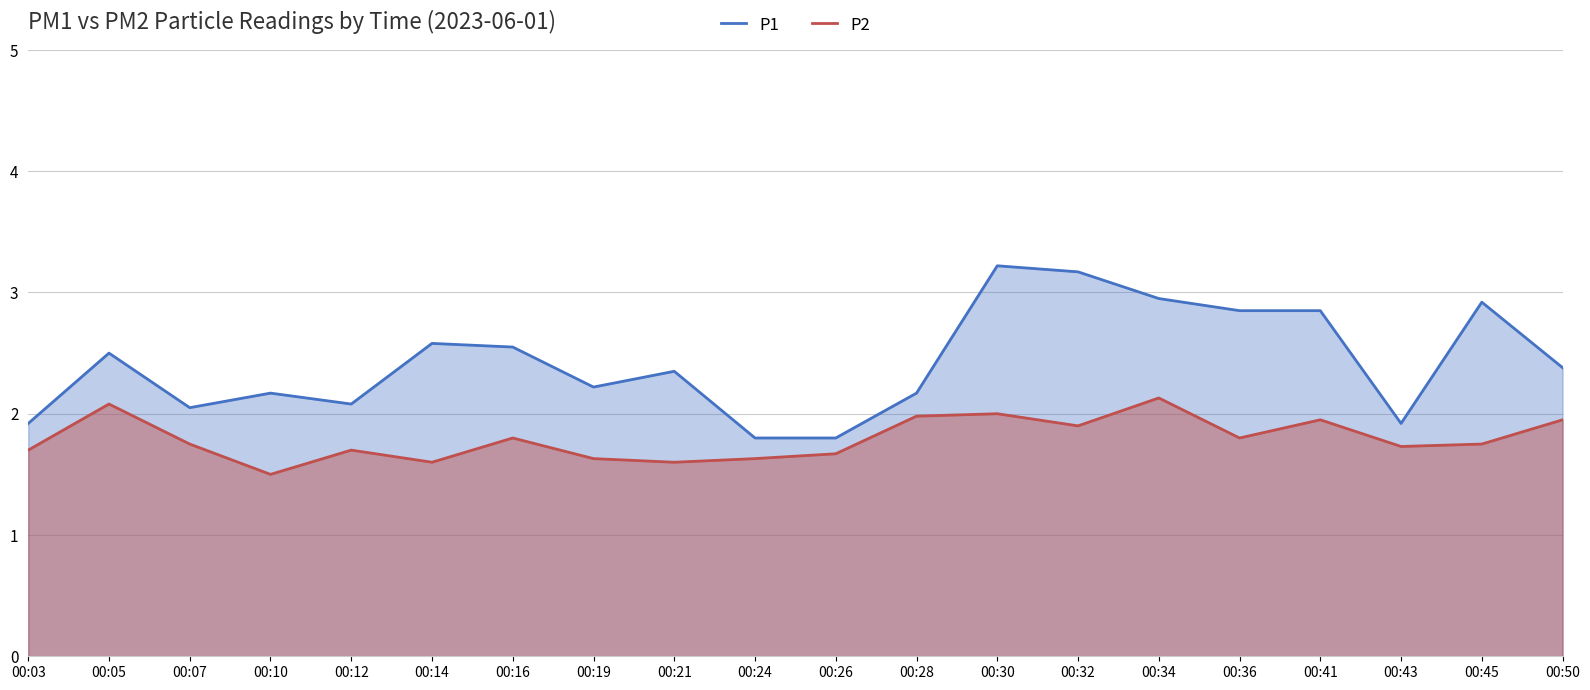

What is the value of the P2 point at the 10th from the left?

1.6